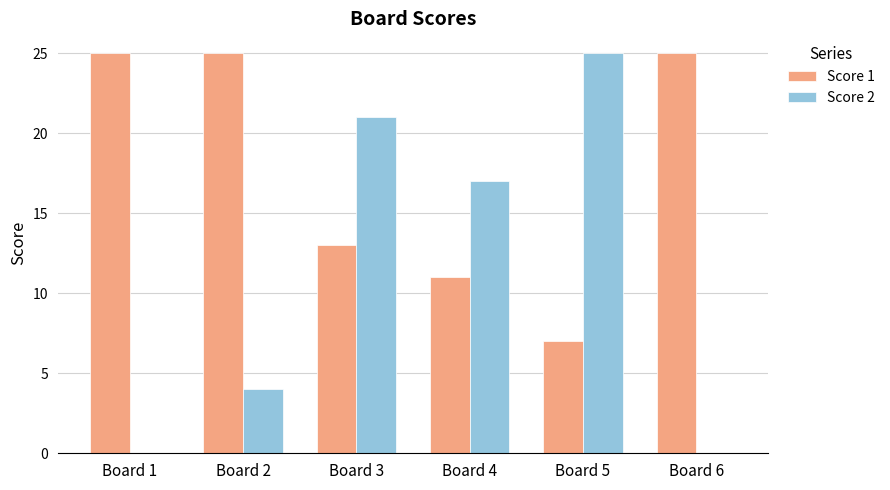

The Score 2 series shows 9 at Board 3. True or false?

False